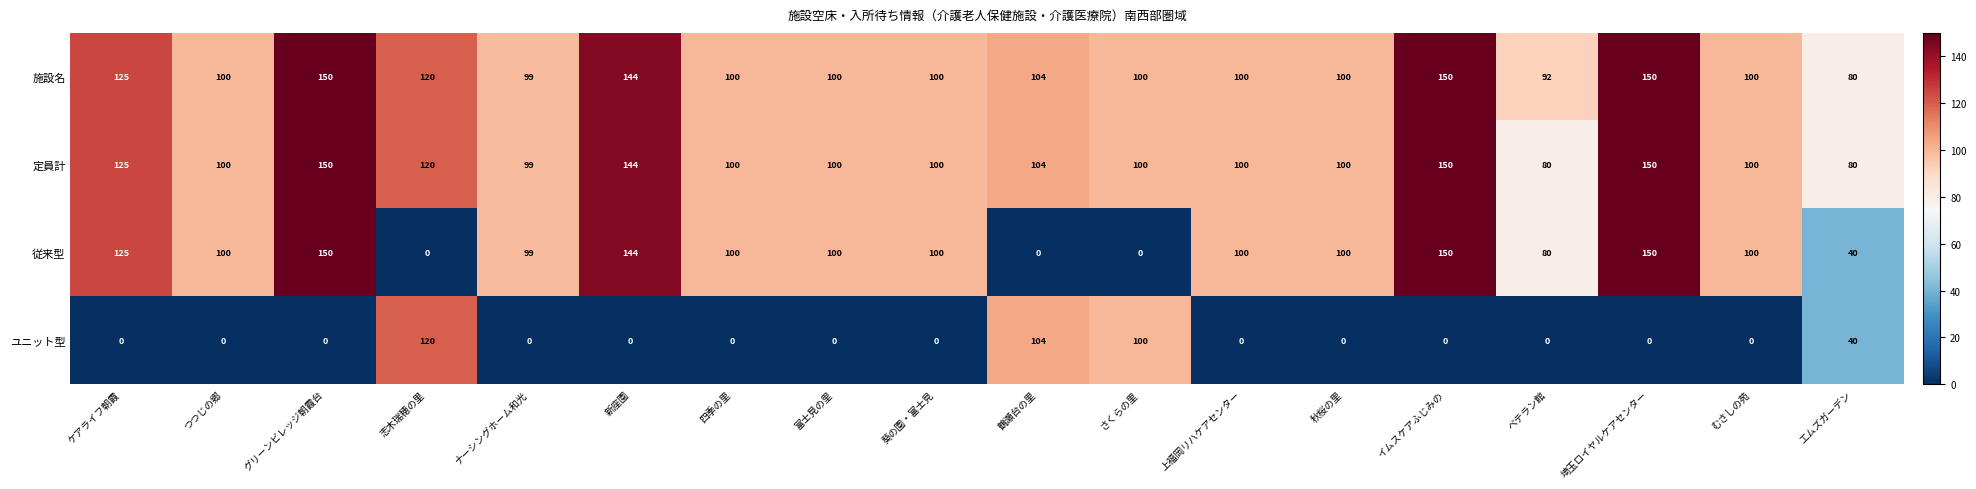

Which series has the widest spread of values?

従来型